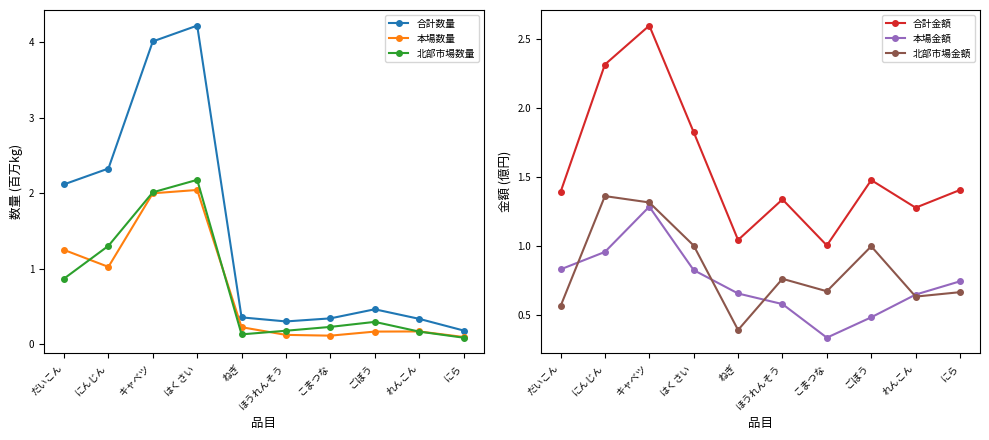

What is the difference between the maximum and minimum values in the 北部市場数量 series?

2.1